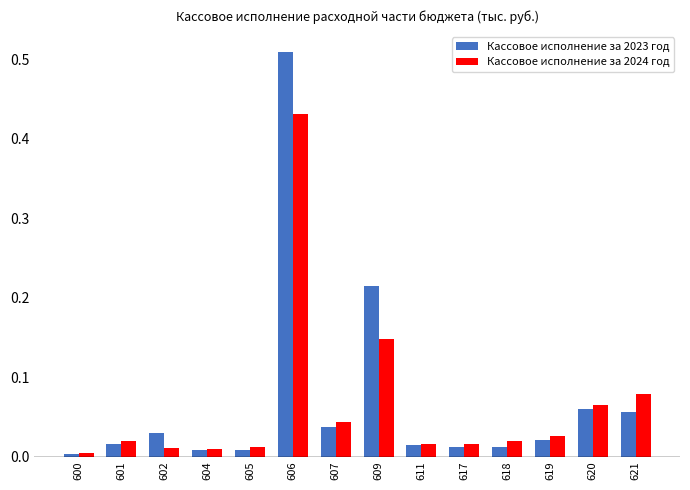

Which series has the largest total across all categories?

Кассовое исполнение за 2023 год